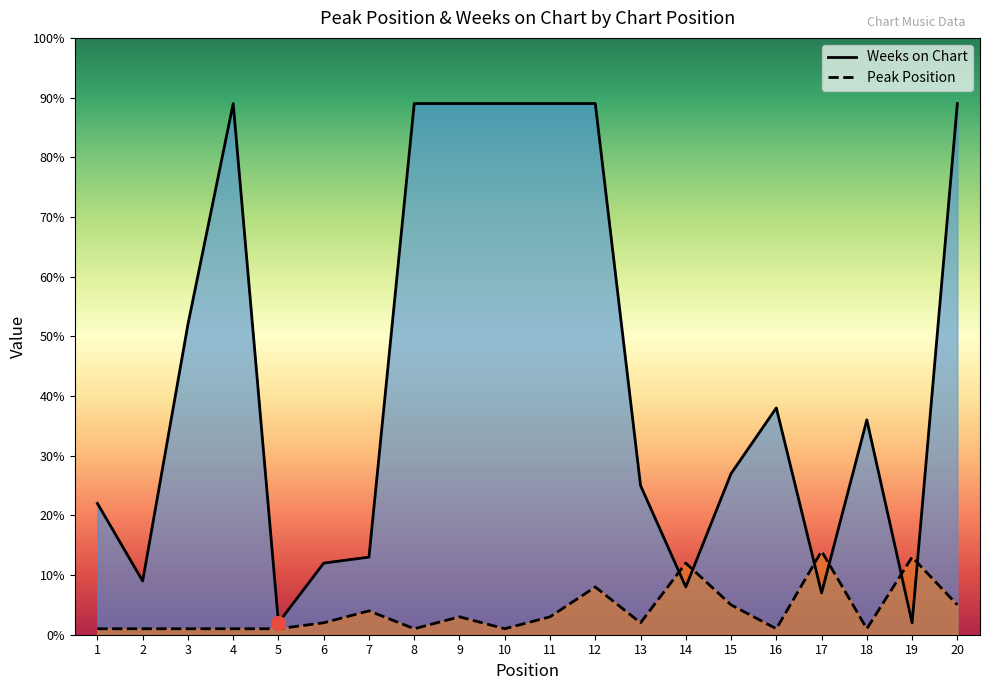

At which label does Peak Position reach its minimum?

1